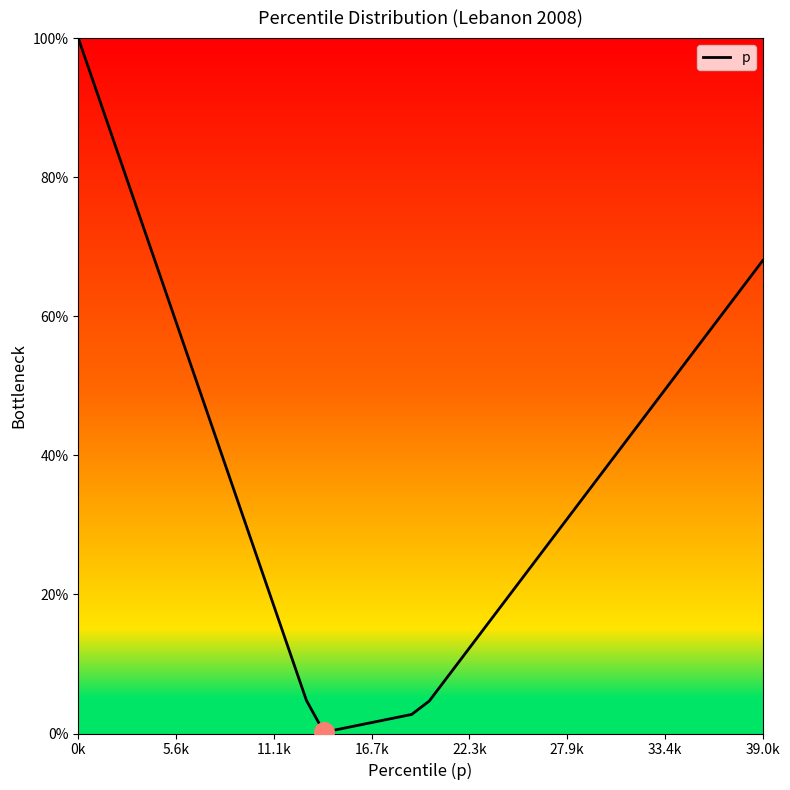

What is the greatest value displayed?

100.0